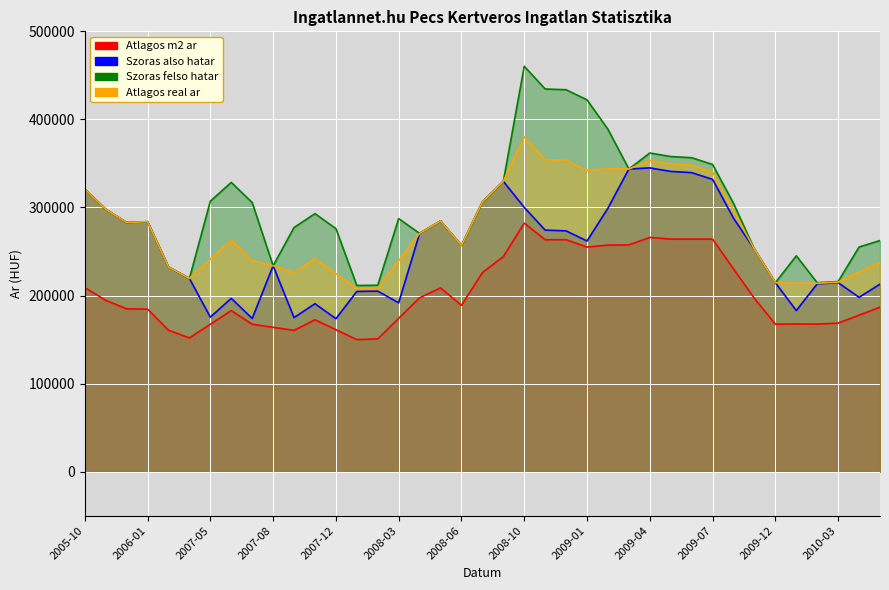

What is the difference between the second highest and minimum values in the Szoras felso hatar series?

223161